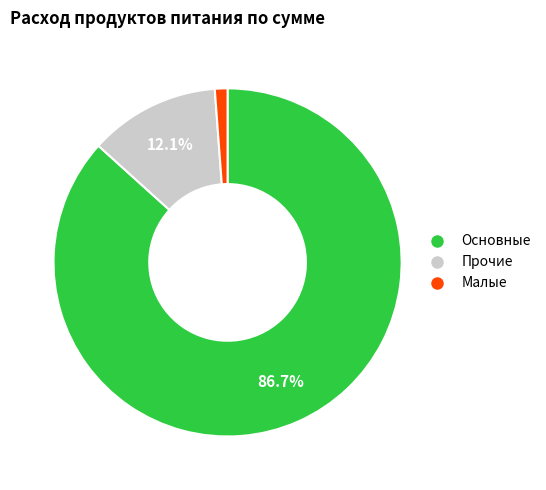

Is there a majority slice in this chart?

Yes